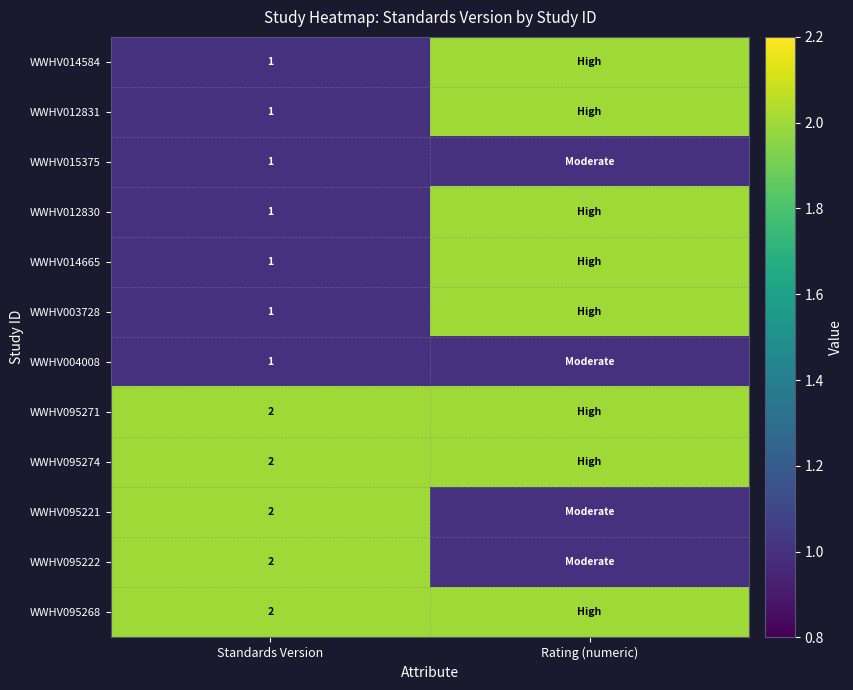

What is the maximum value shown in the chart?

2